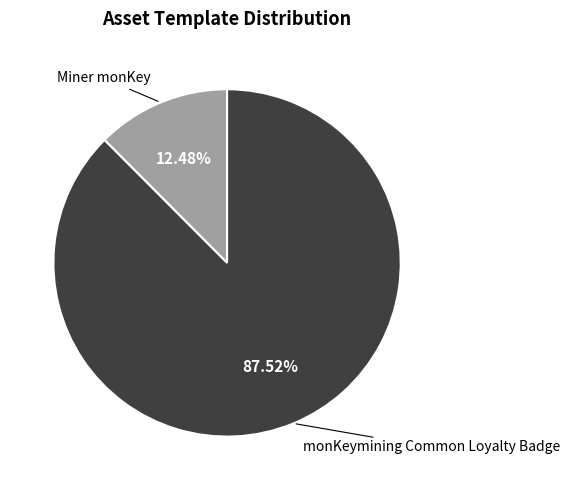

Is there a majority slice in this chart?

Yes